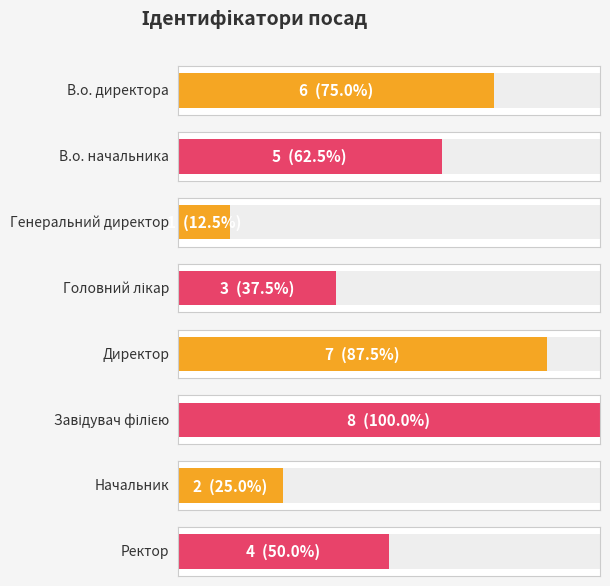

What is the value of the 3rd bar from the left?

1